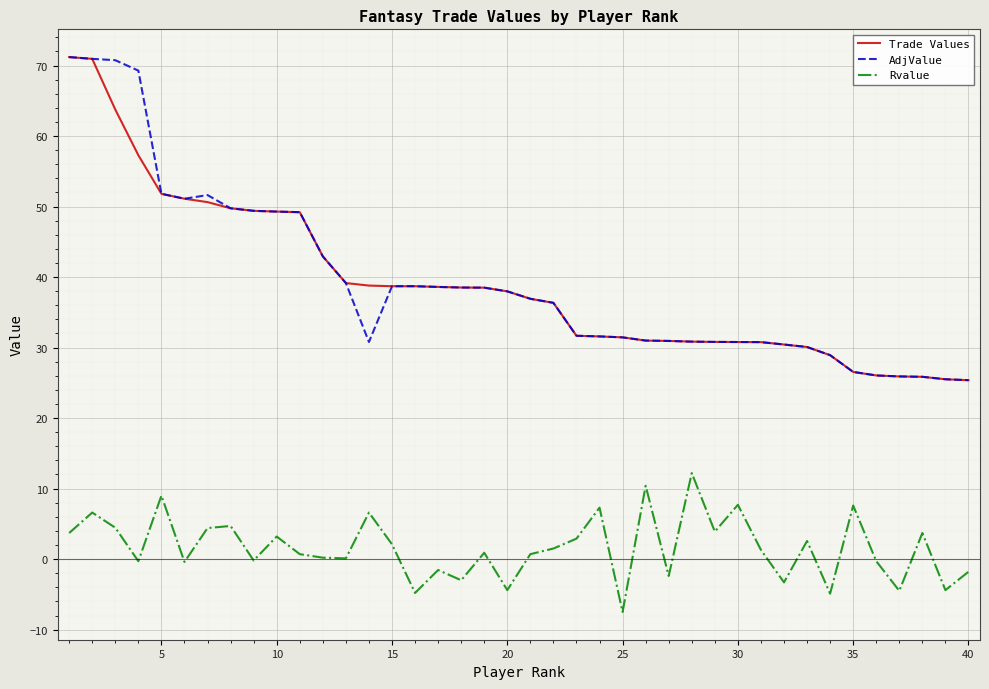

Does the chart display data point markers on the line(s)?

No